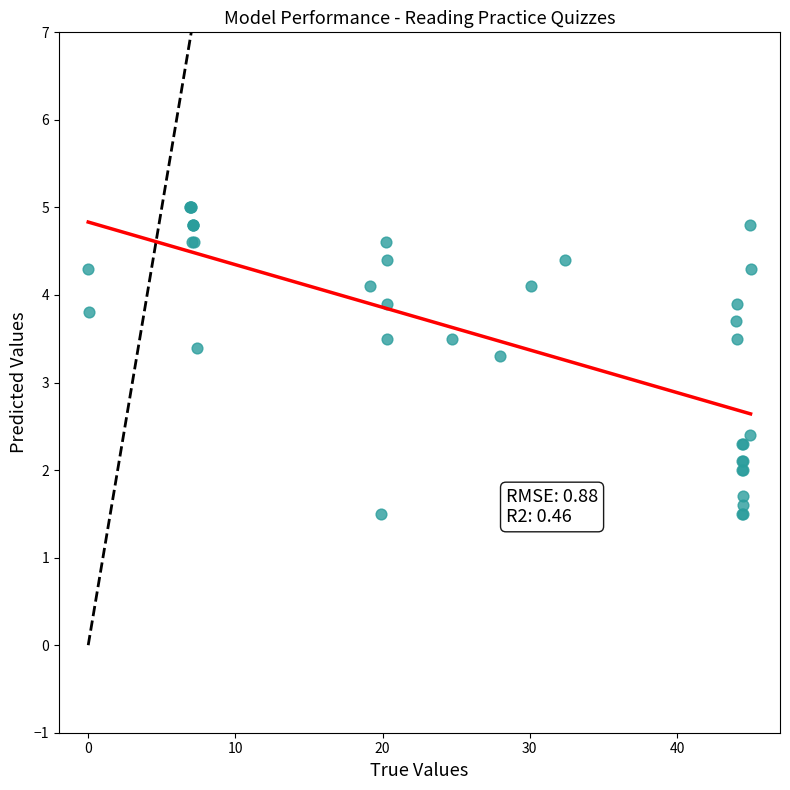

What Y value in the scatter plot is closest to 3?

3.3